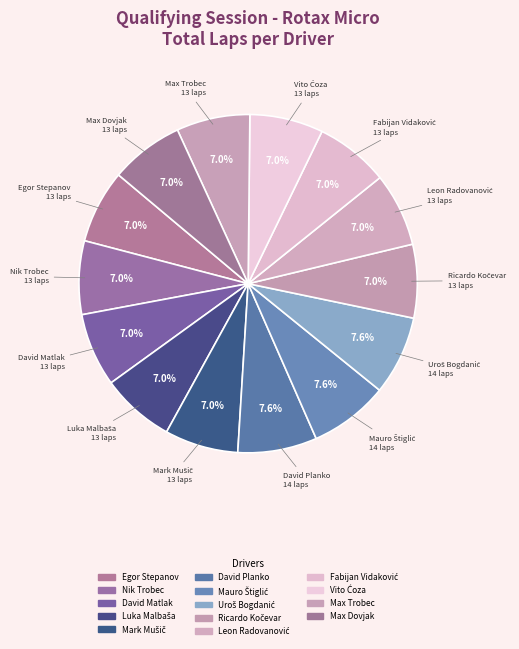

What percentage do Luka Malbaša and Egor Stepanov together represent?

14.1%